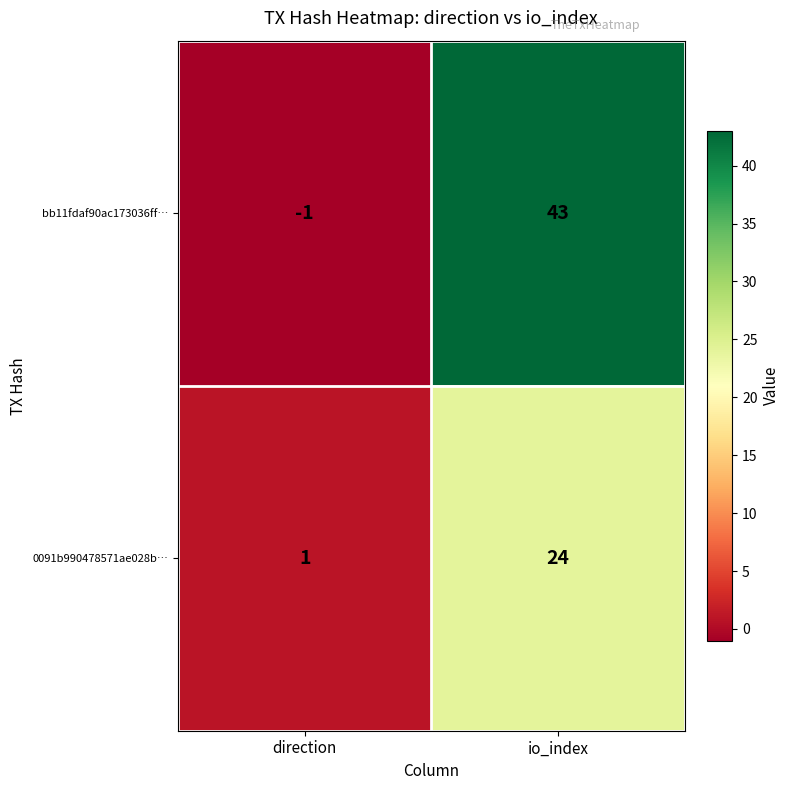

Which series has the largest range (max minus min)?

bb11fdaf90ac173036ff…